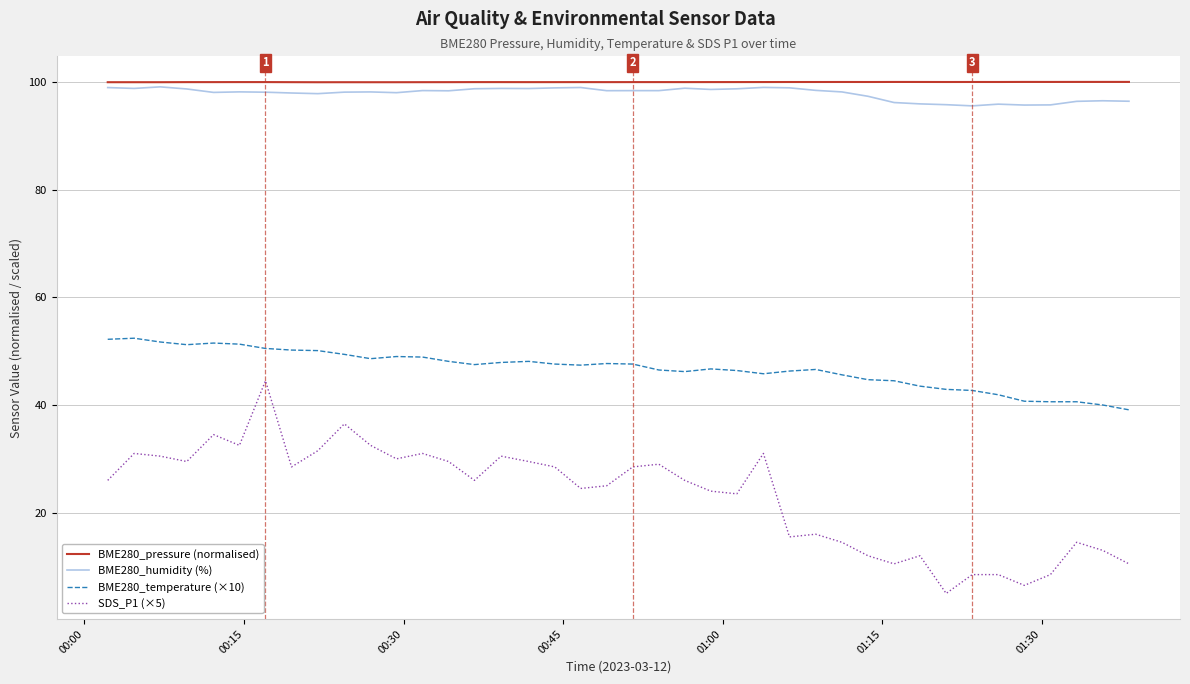

What is the greatest value displayed?

100.0